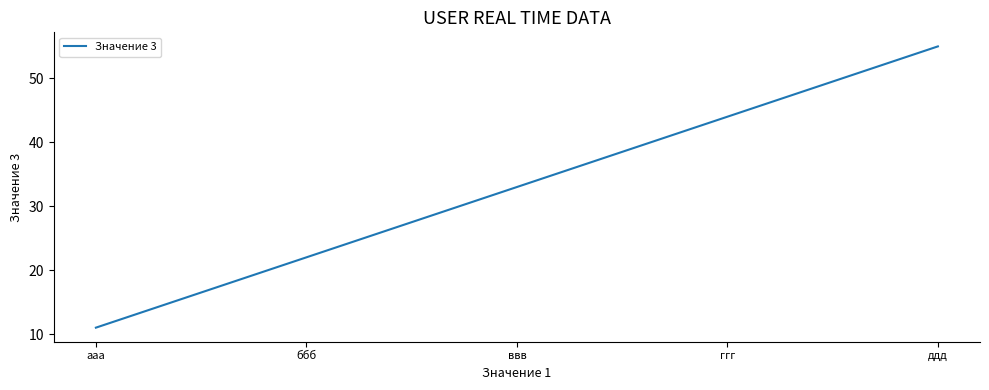

The value at ввв is 33. True or false?

True